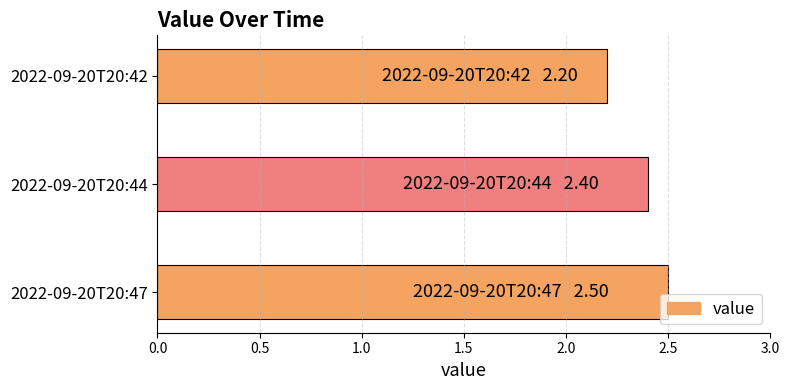

Reading bottom to top, what are all the values shown in this chart?

2.5	2.4	2.2